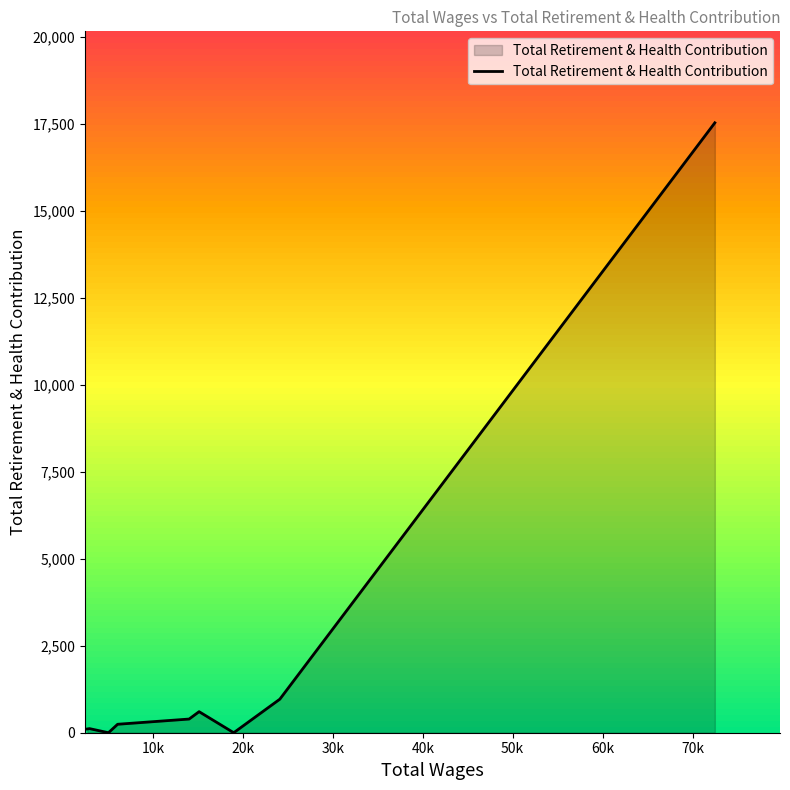

What is the highest value of the Total Retirement & Health Contribution series?

17526